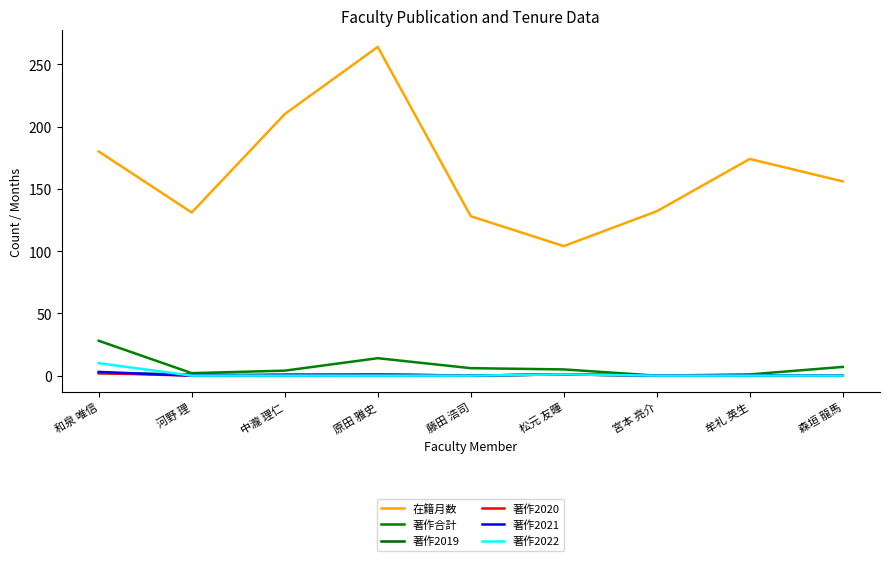

Which category has the highest value across all series?

原田 雅史